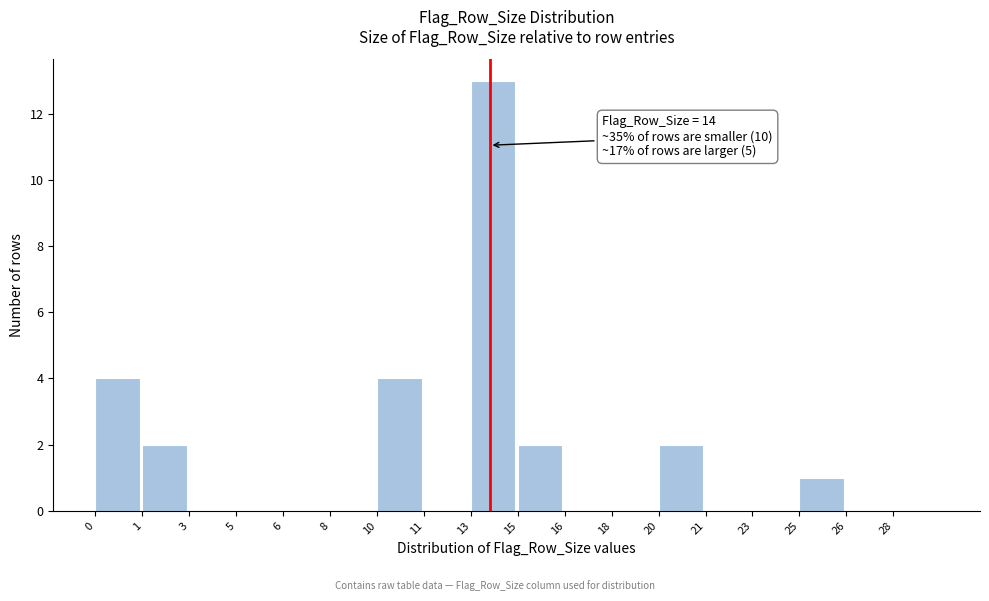

Reading left to right, list all the values displayed in this chart.

0=4	1=2	3=0	5=0	6=0	8=0	10=4	11=0	13=13	15=2	16=0	18=0	20=2	21=0	23=0	25=1	26=0	28=0